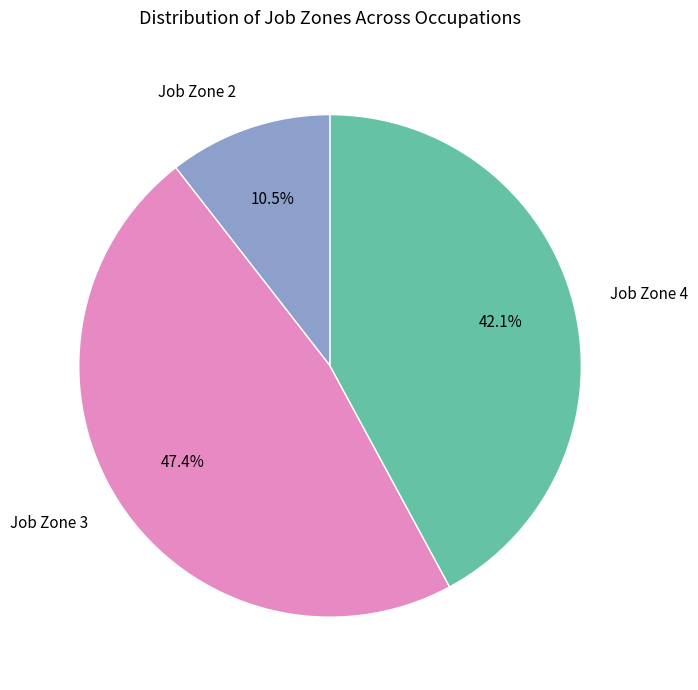

Combined, do Job Zone 4 and Job Zone 3 account for over 50%?

Yes